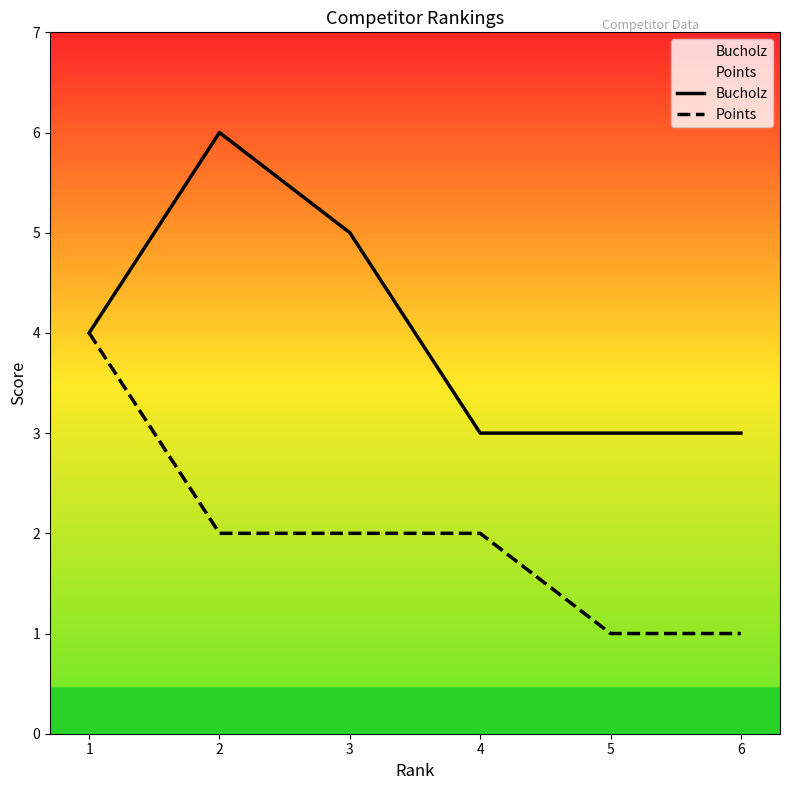

True or false: Bucholz has more than 0 interior local peaks.

True